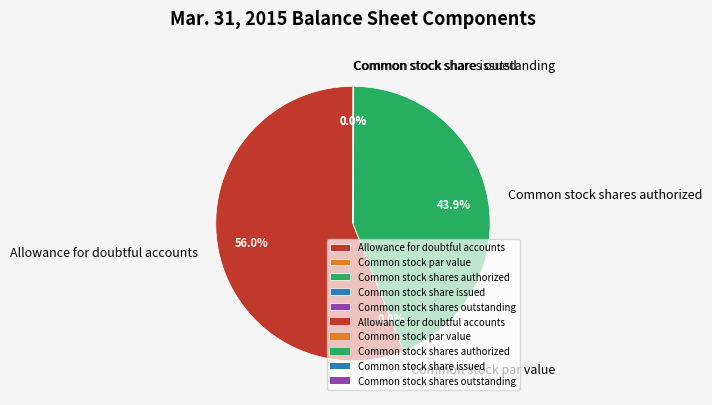

Which category has the biggest portion of the pie?

Allowance for doubtful accounts